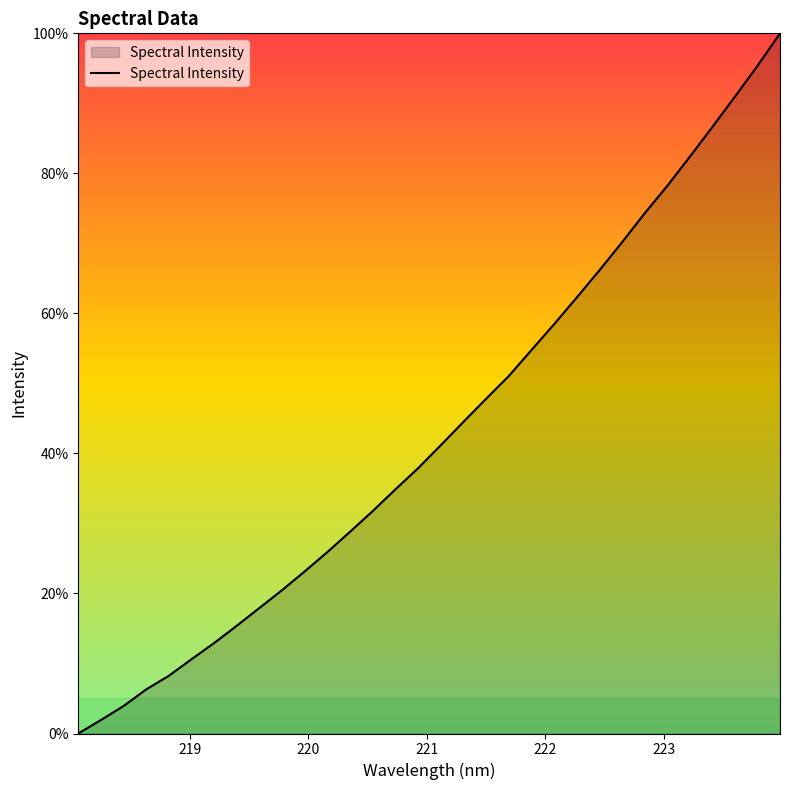

What is the greatest value displayed?

100.0